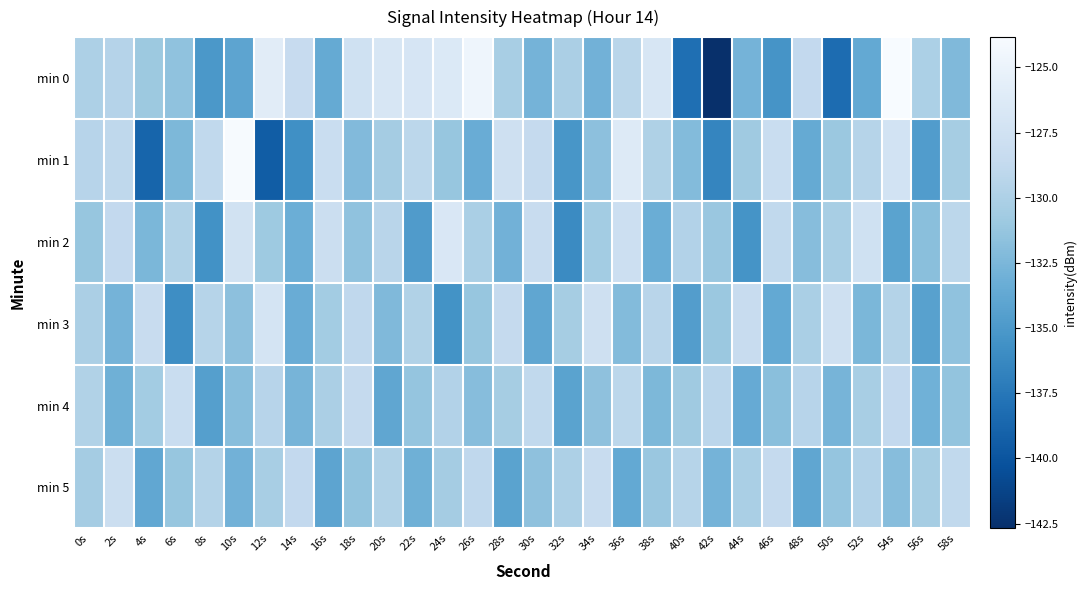

What is the difference between the highest and lowest values at 38s?

6.5